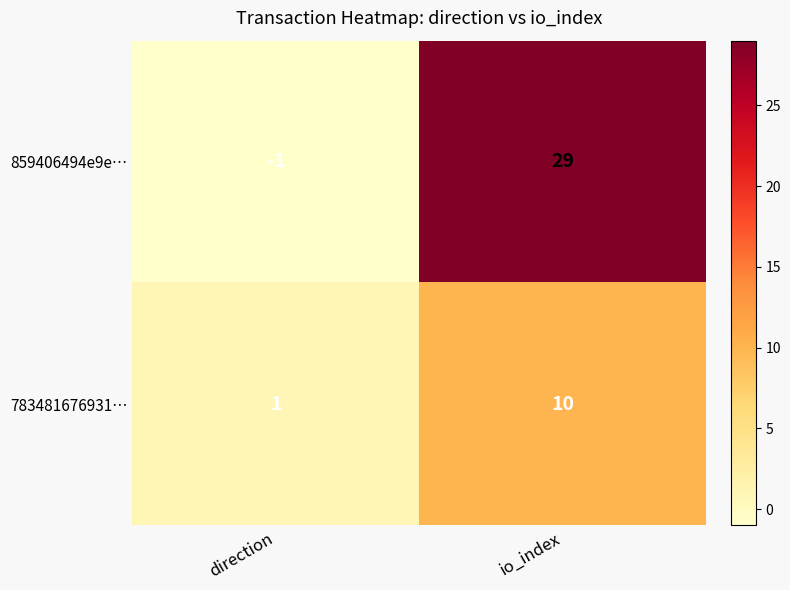

What is the average value of the 783481676931… series?

6